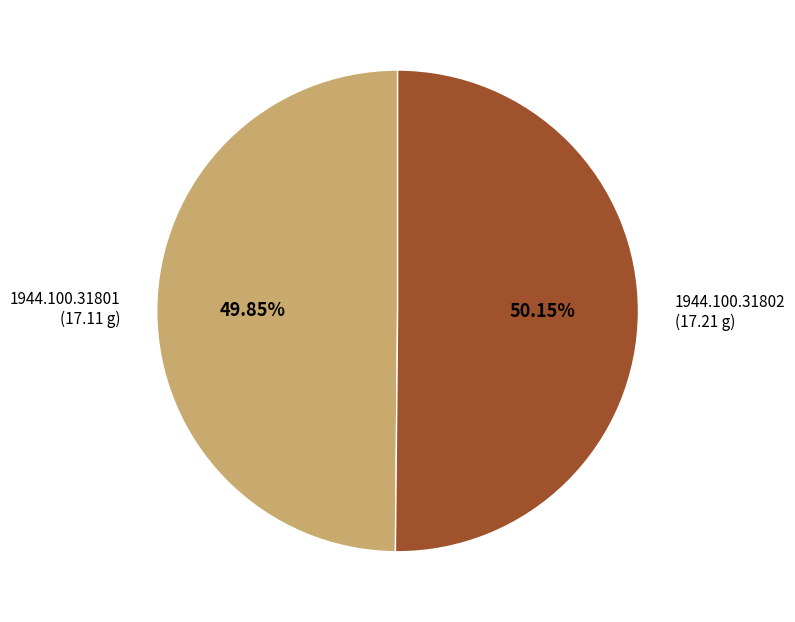

To the nearest percent, what percentage of the pie is 1944.100.31802?

50%